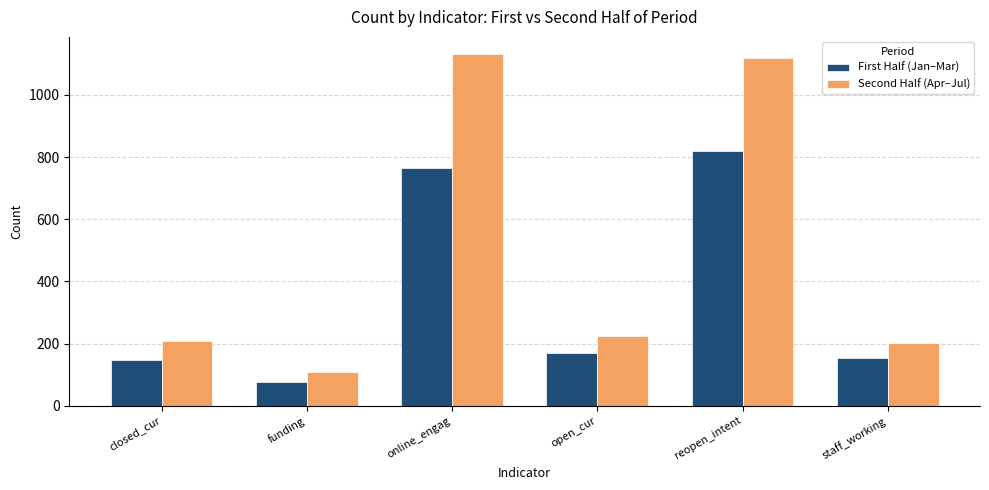

Where does the Second Half (Apr–Jul) series first go above 225?

online_engag